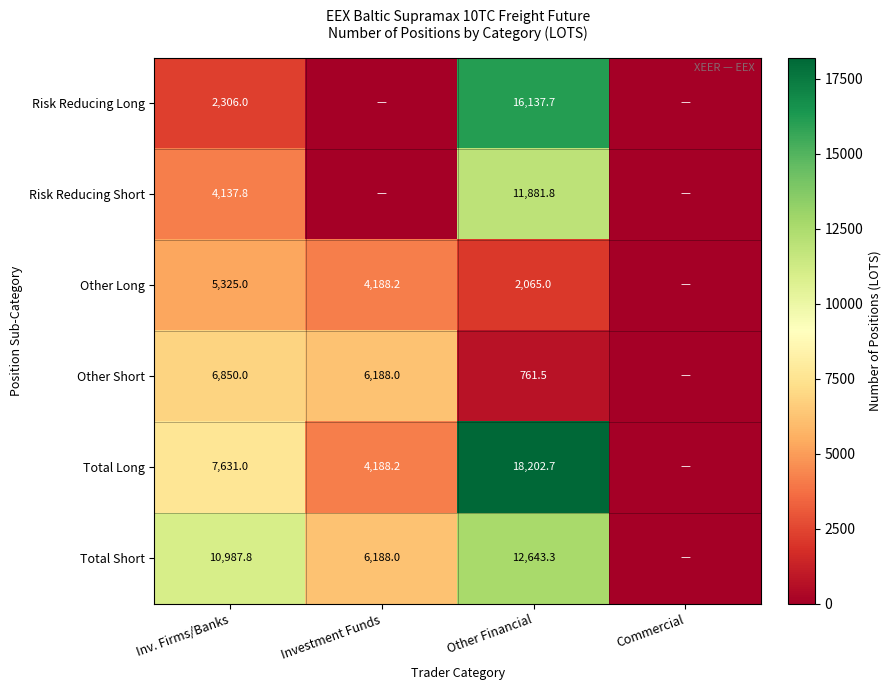

The Total Long series shows 18202.7 at Other Financial. True or false?

True